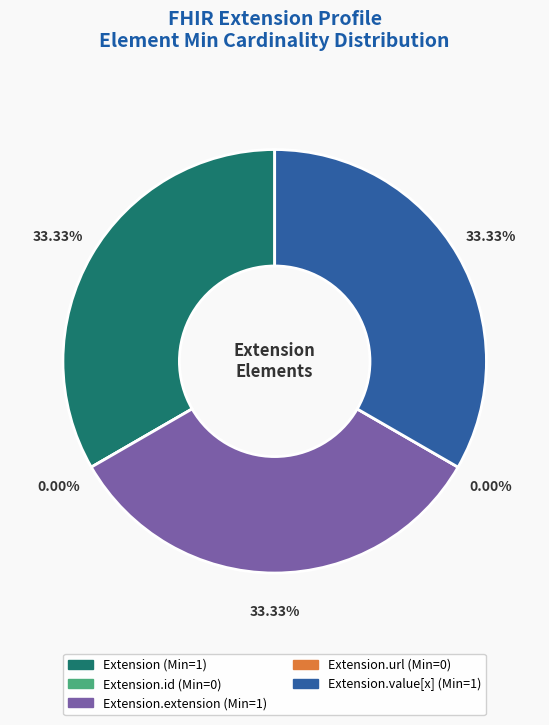

How many slices are in this pie chart?

5